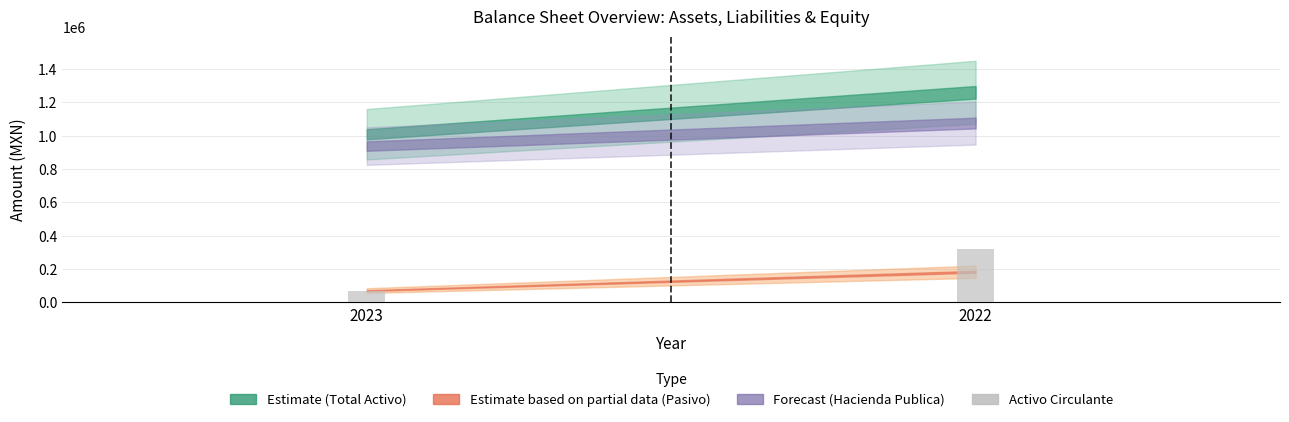

Rank the categories by value from lowest to highest.

2023, 2022